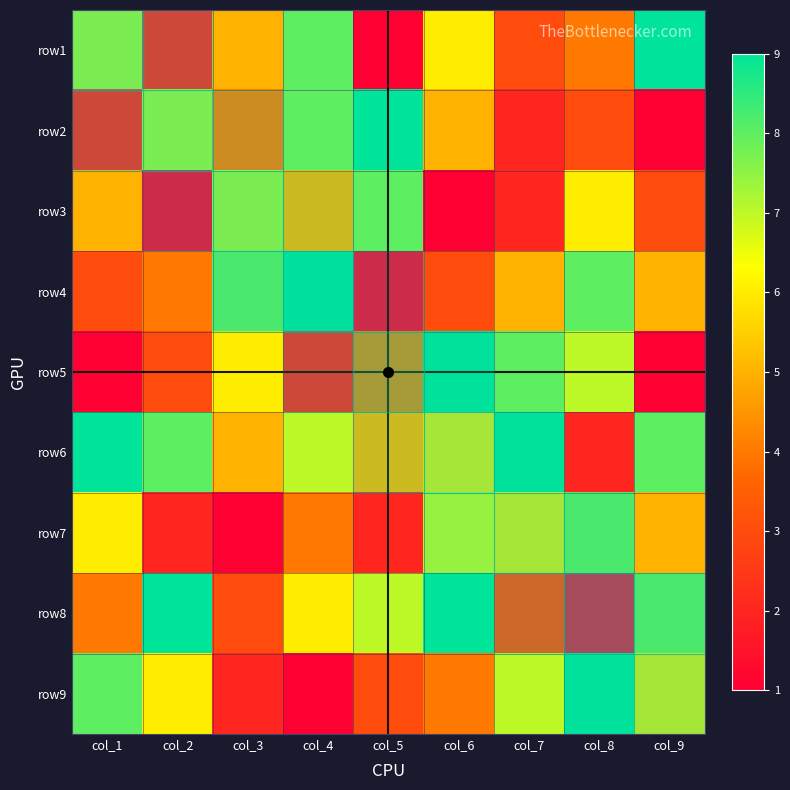

At col_4, list the series in order from smallest to largest.

row9, row5, row7, row3, row8, row6, row1, row2, row4